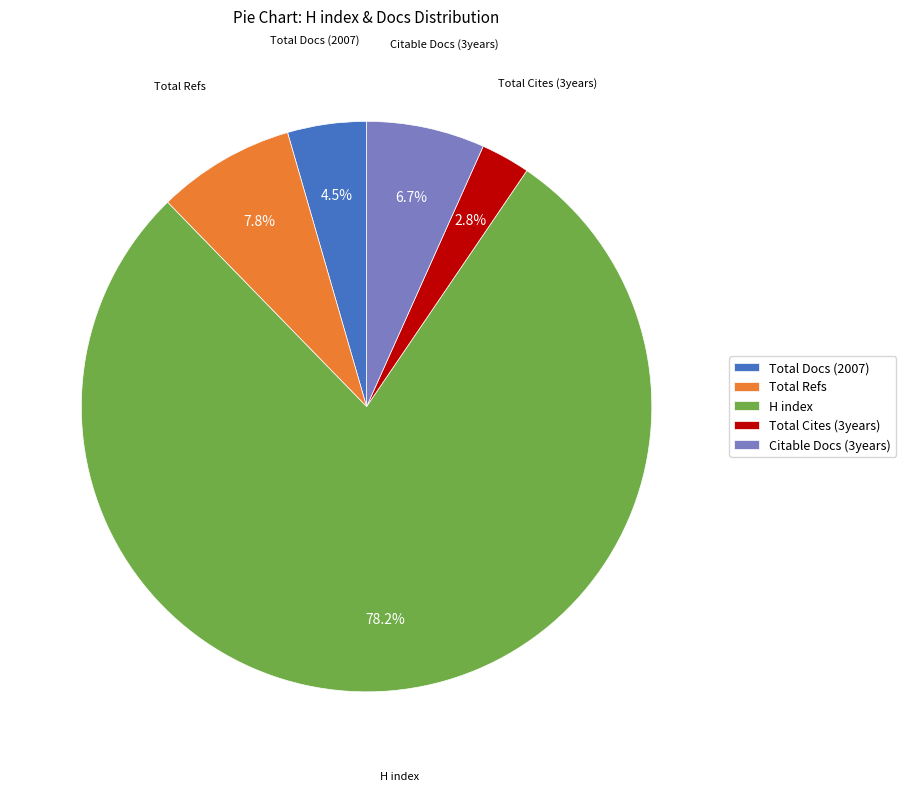

Approximately how many times larger is the value at Total Docs (2007) compared to Citable Docs (3years)?

0.7